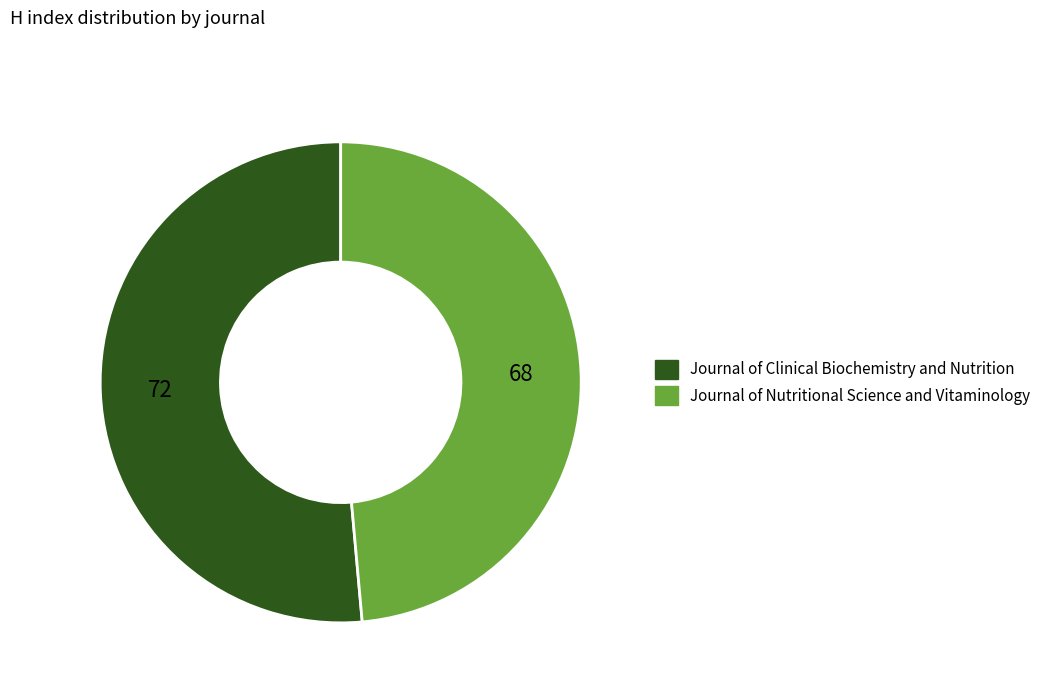

Does Journal of Clinical Biochemistry and Nutrition account for over 50% of the chart?

Yes